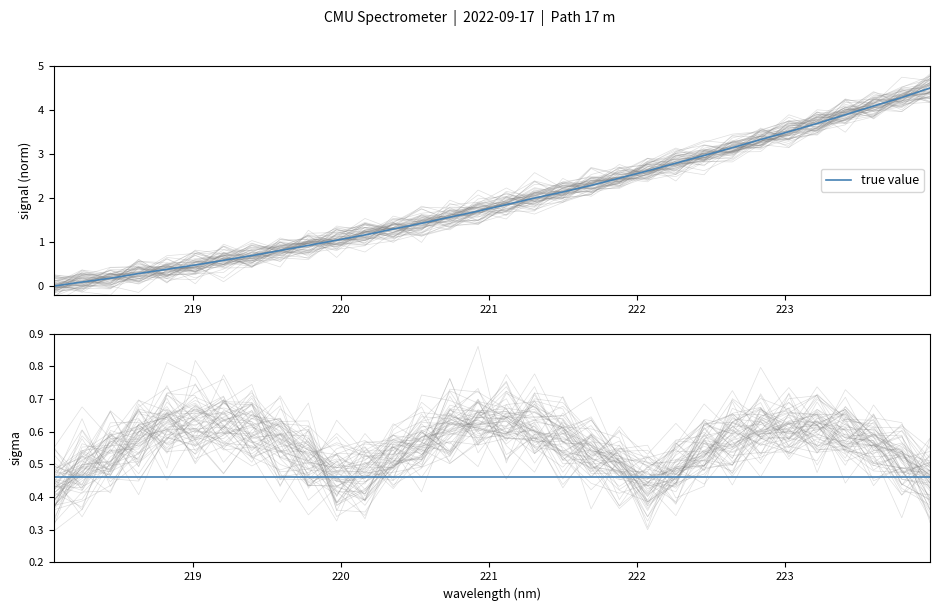

List the labels in order of value, smallest first.

218.0596, 218.2508, 218.442, 218.6332, 218.8244, 219.0156, 219.2067, 219.3979, 219.589, 219.7801, 219.9712, 220.1623, 220.3533, 220.5444, 220.7354, 220.9264, 221.1174, 221.3083, 221.4993, 221.6902, 221.8812, 222.0721, 222.263, 222.4538, 222.6447, 222.8355, 223.0264, 223.2172, 223.408, 223.5987, 223.7895, 223.9802